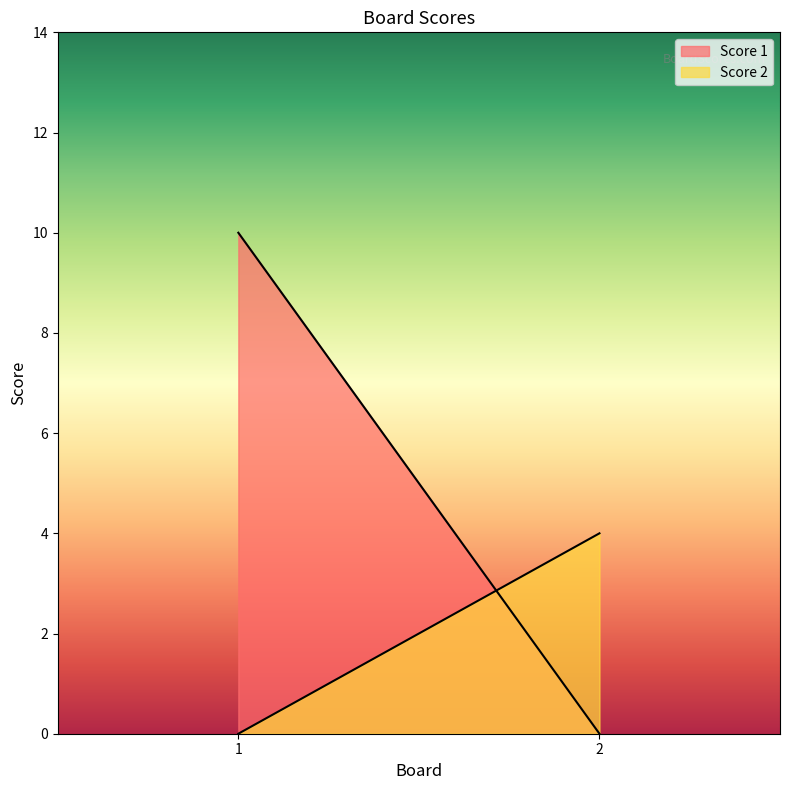

At which label is Score 2 closest to 2?

1